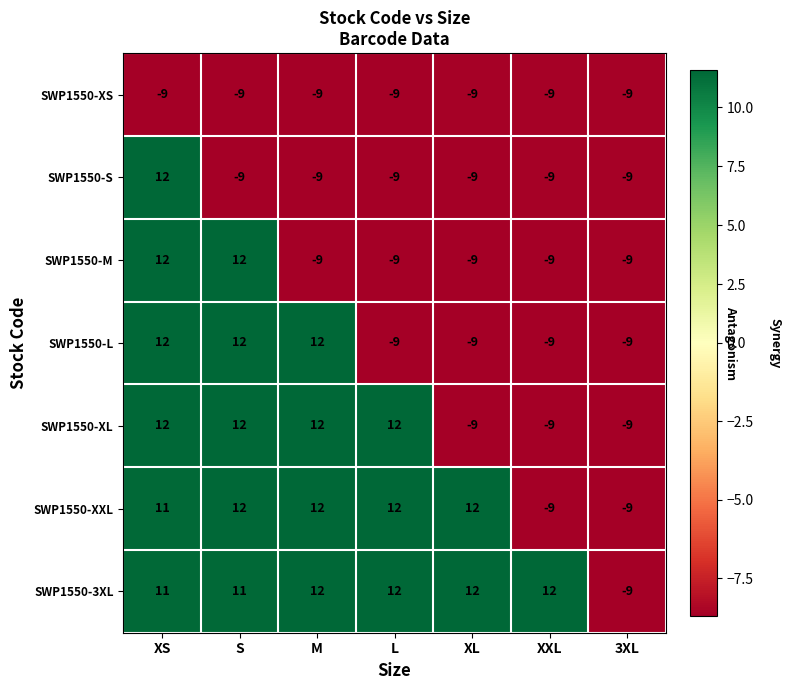

How many categories are shown in the chart?

7